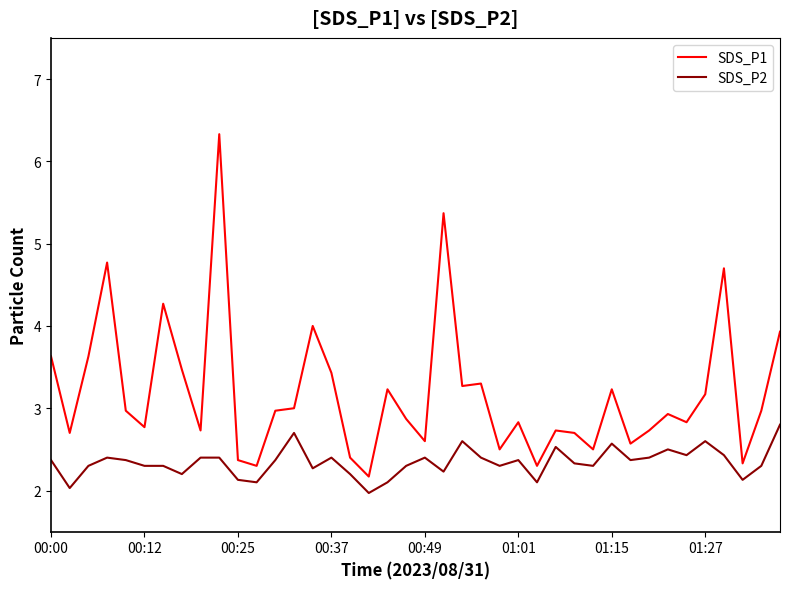

Which series has the largest total across all categories?

SDS_P1